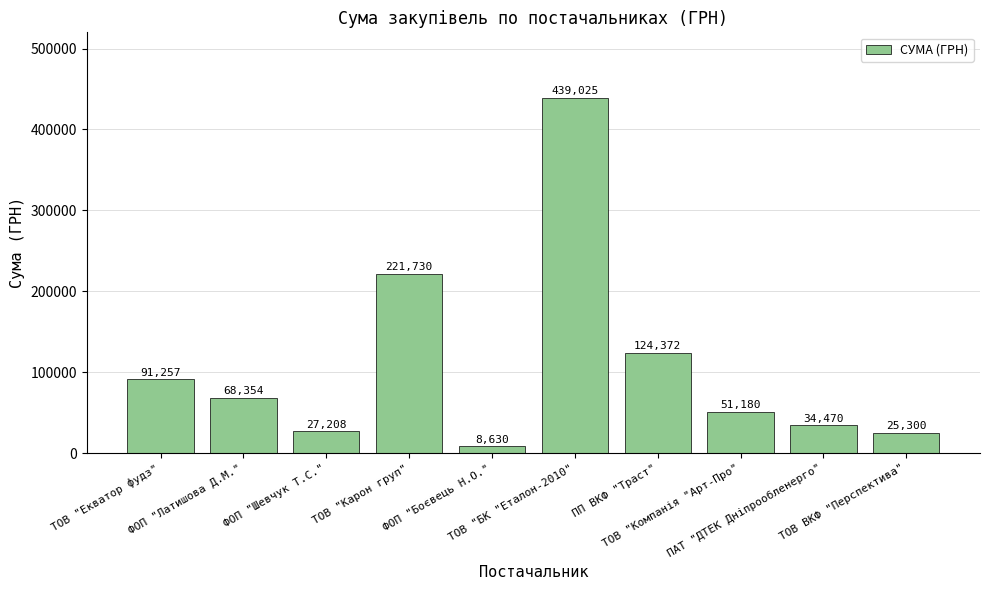

Rank the categories by value from highest to lowest.

ТОВ "БК "Еталон-2010", ТОВ "Карон груп", ПП ВКФ "Траст", ТОВ "Екватор фудз", ФОП "Латишова Д.М.", ТОВ "Компанія "Арт-Про", ПАТ "ДТЕК Дніпрообленерго", ФОП "Шевчук Т.С.", ТОВ ВКФ "Перспектива", ФОП "Боєвець Н.О."